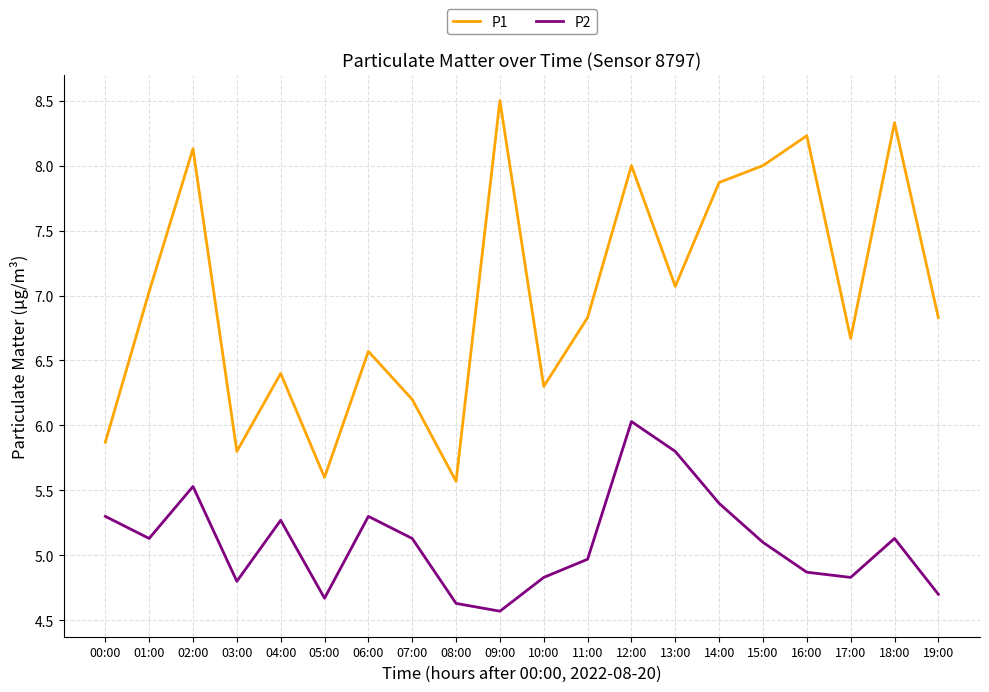

Where is the first local minimum for P1?

03:00